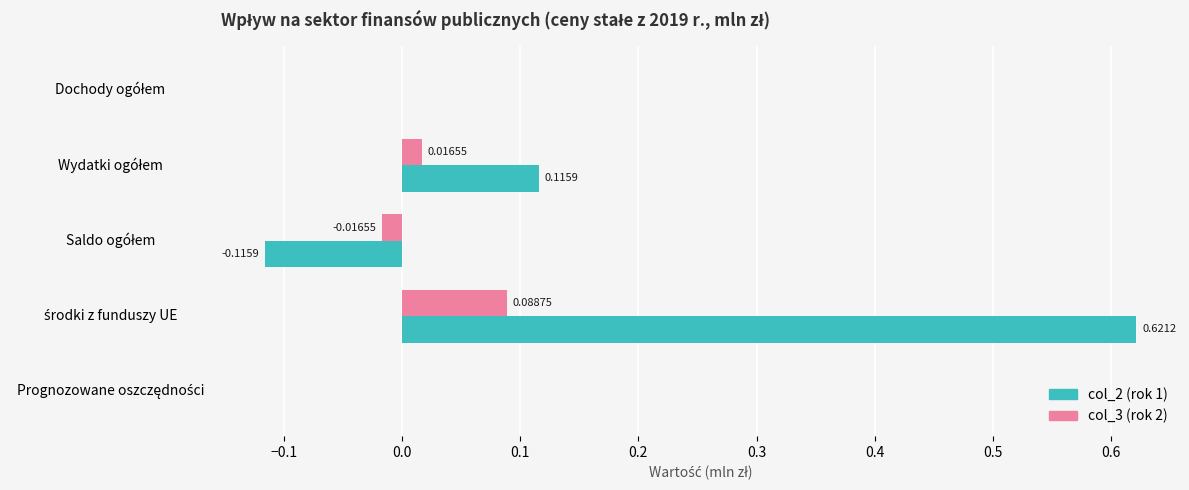

How many data points does each series have?

5